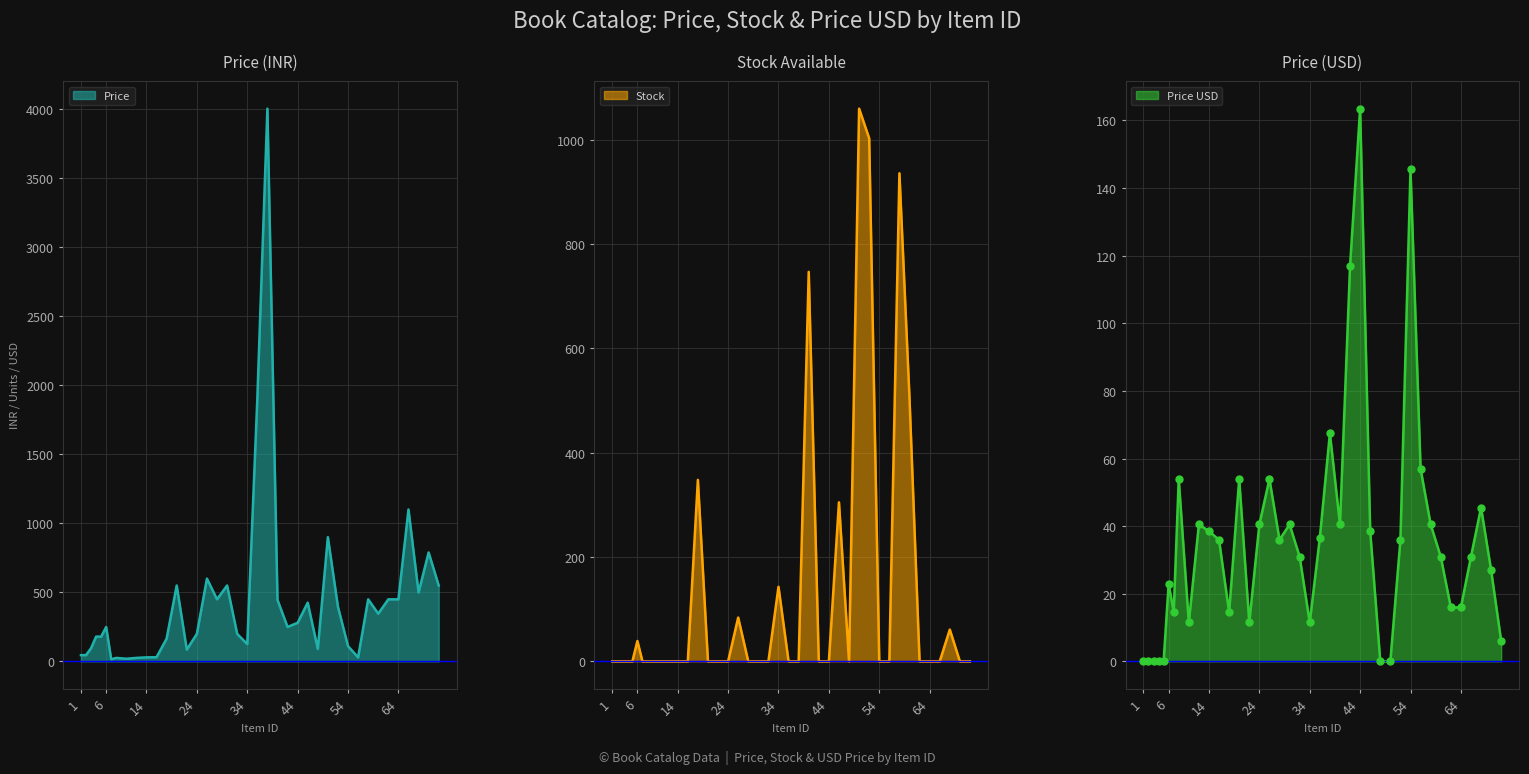

At which category is the sum across all series the highest?

38